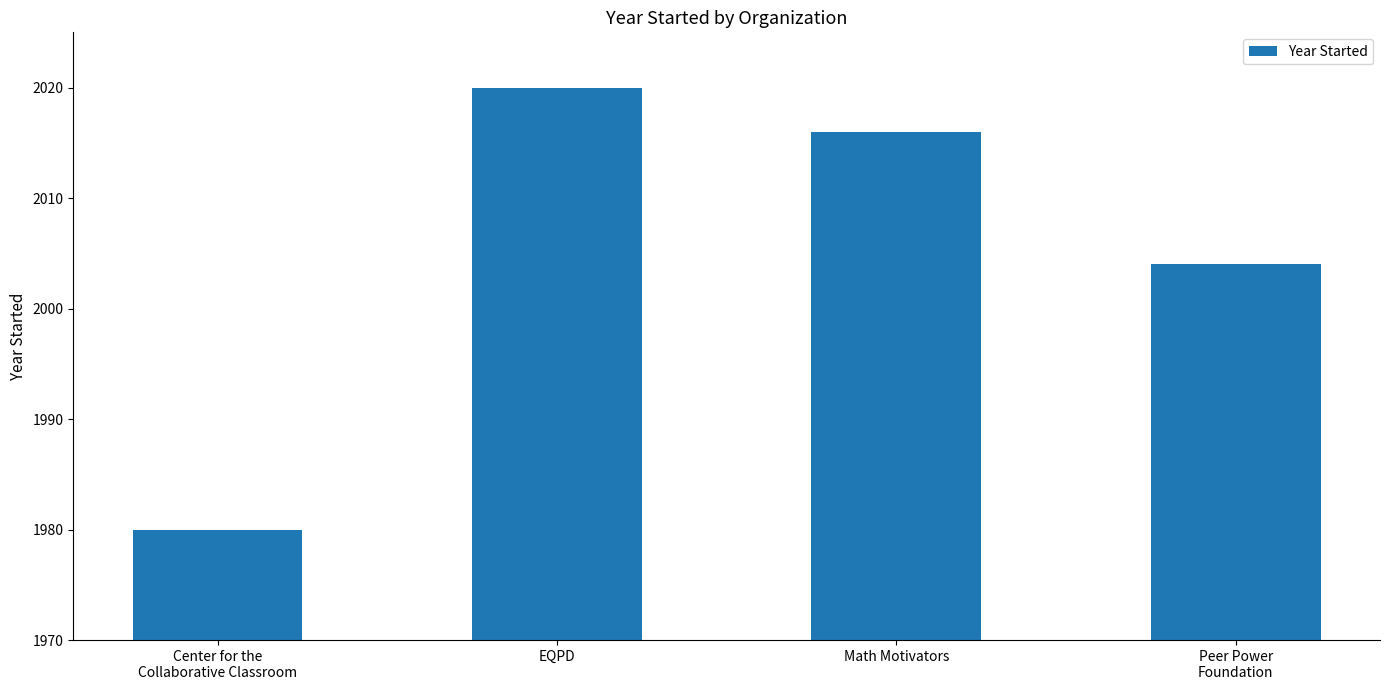

How many data points are less than 2016?

2